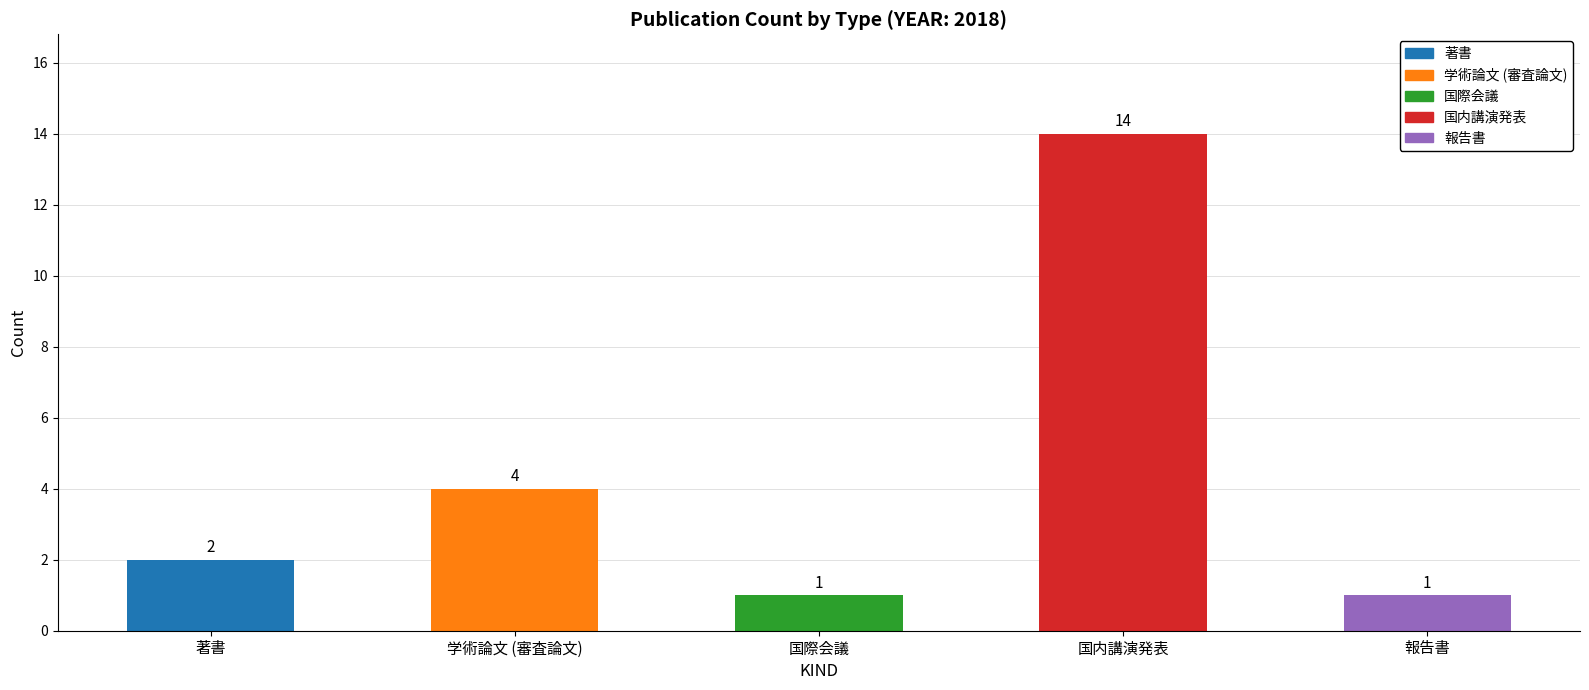

Which label corresponds to the largest value in the chart?

国内講演発表